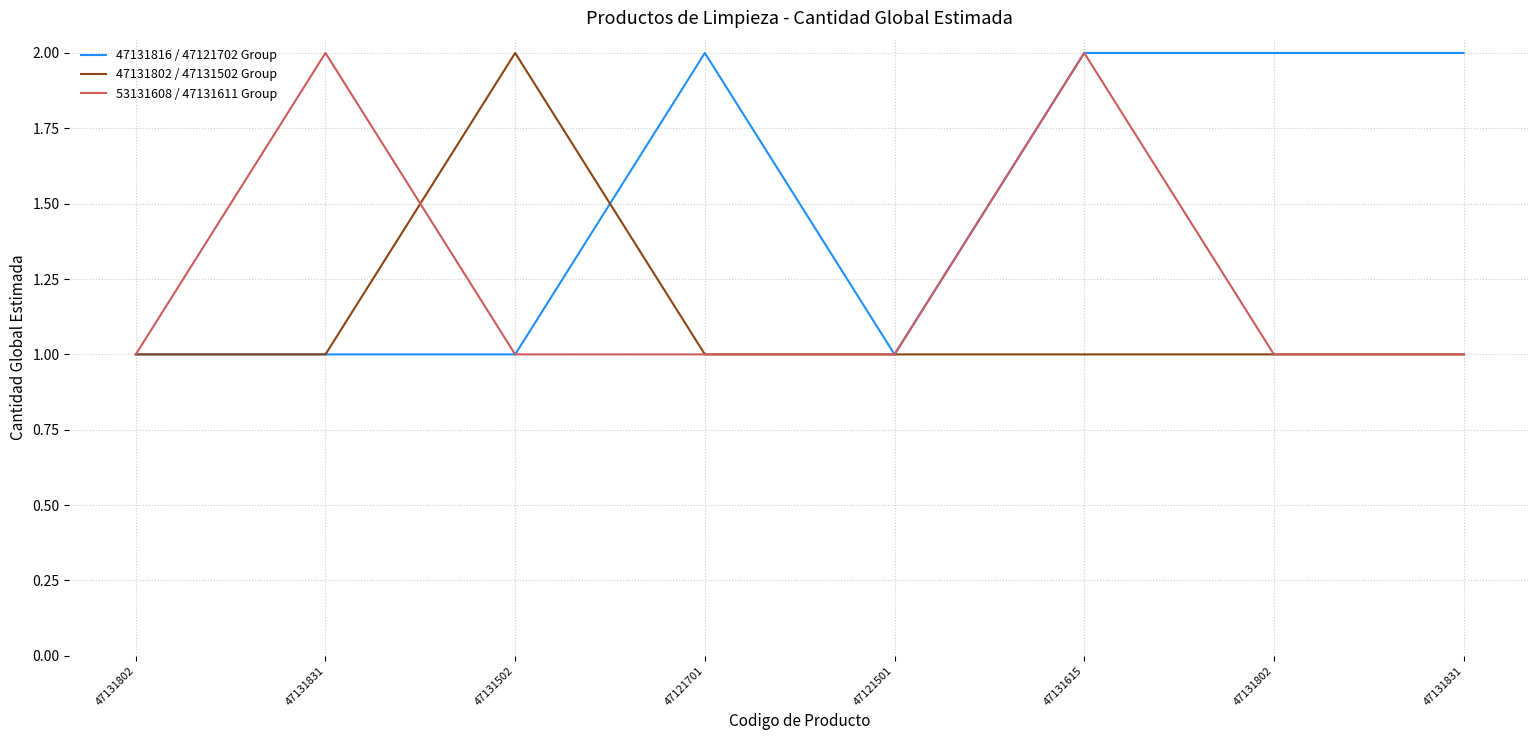

At which label is 47131802 / 47131502 Group closest to 1?

47131802